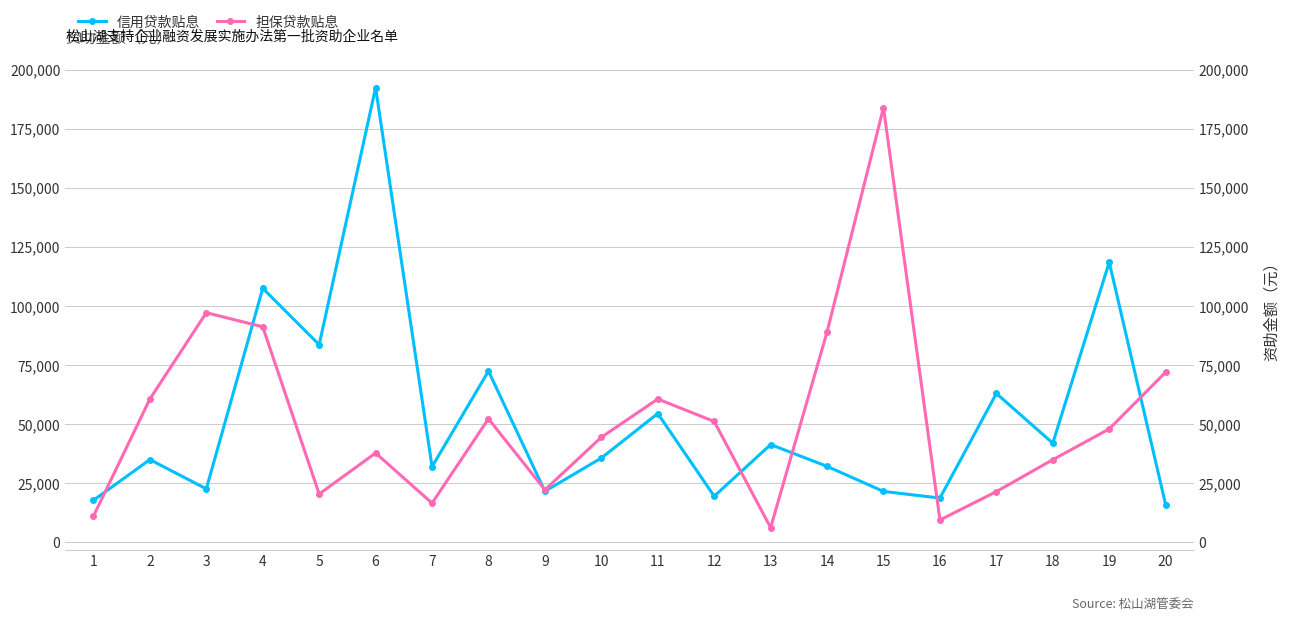

What is the value of the 信用贷款贴息 point at the 20th from the left?

15931